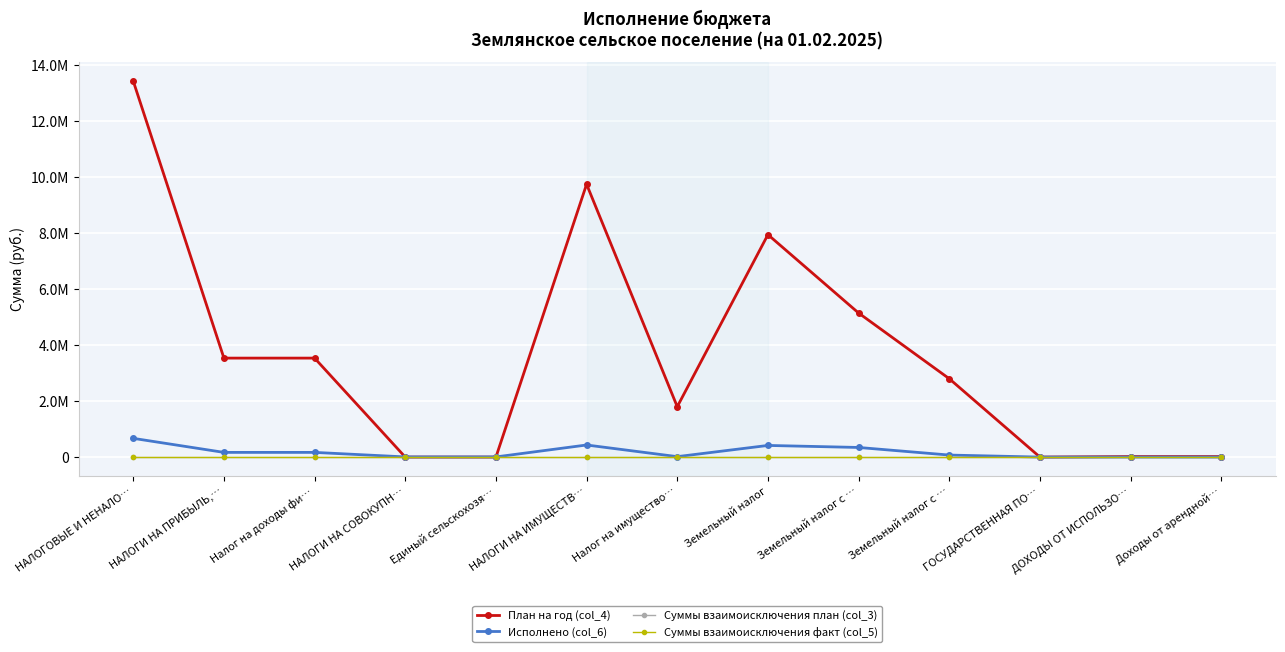

Is this an area chart (filled region under the line)?

No